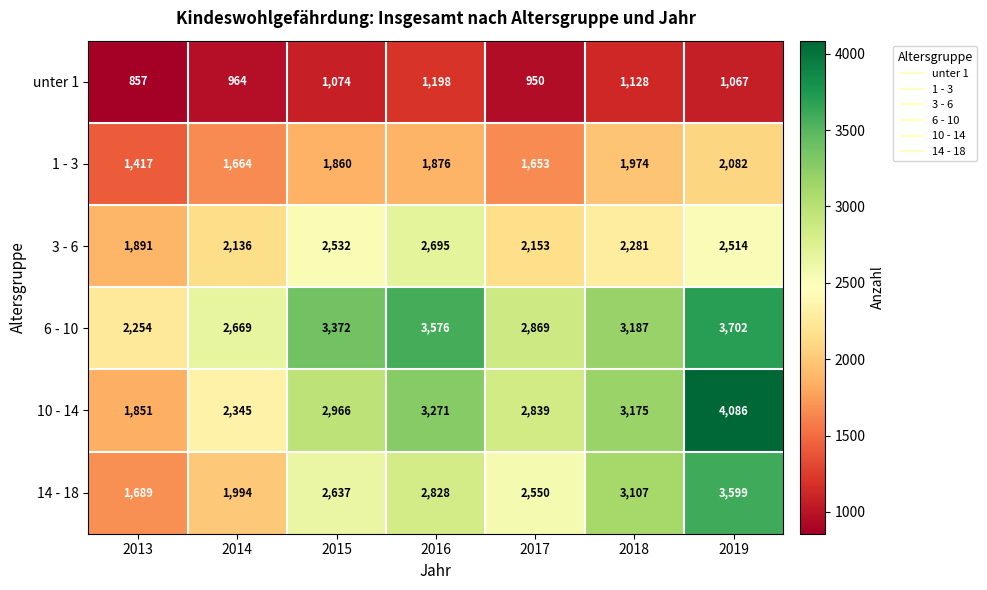

What is the total value across all series at 2018?

14852